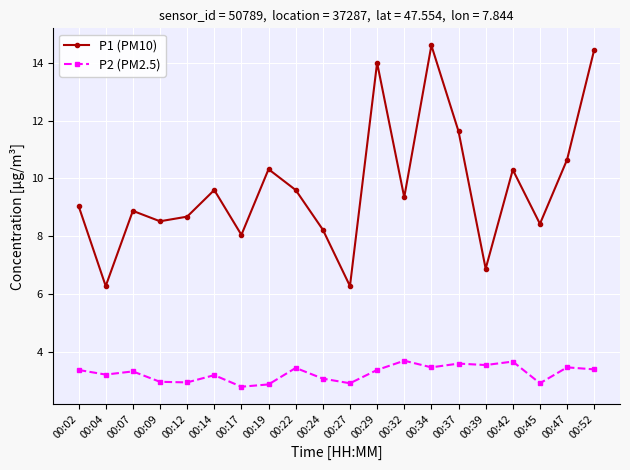

Is it true that P1 (PM10) equals 6.3 at 00:04?

True